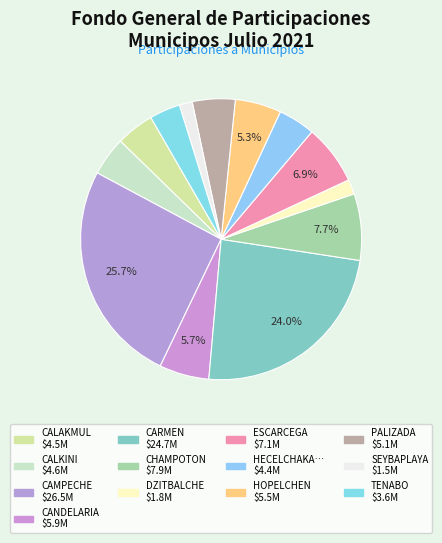

How many slices are in this pie chart?

13